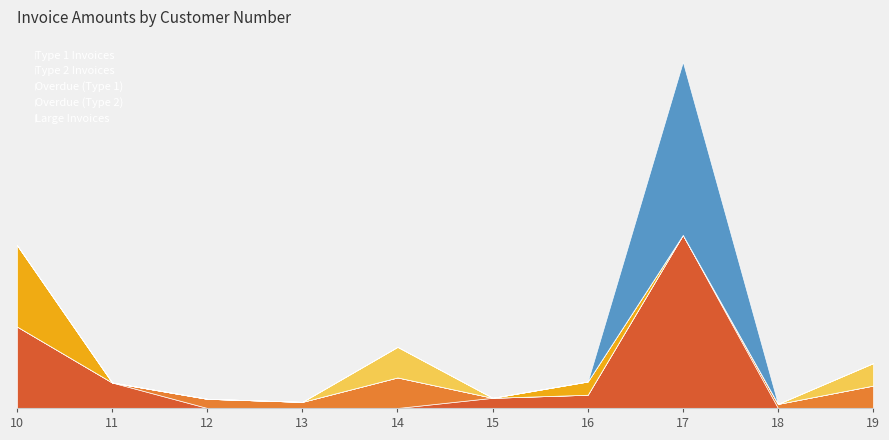

How many data points in Type 2 Invoices are less than 200?

5